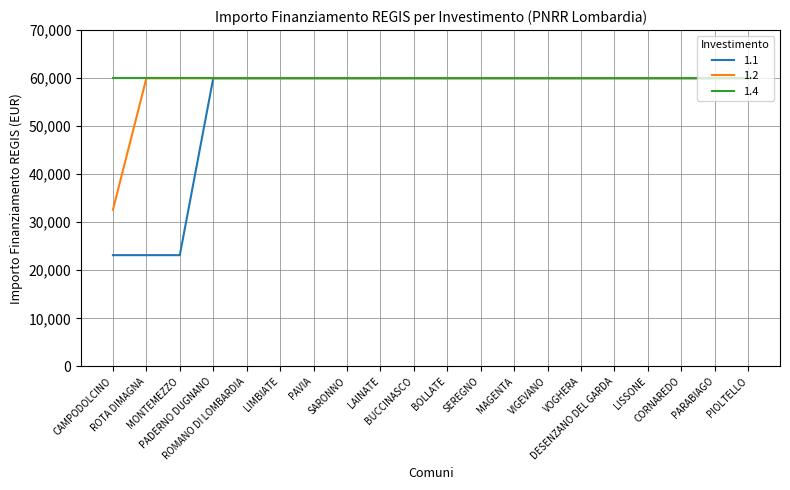

What is the lowest value of the 1.2 series?

32589